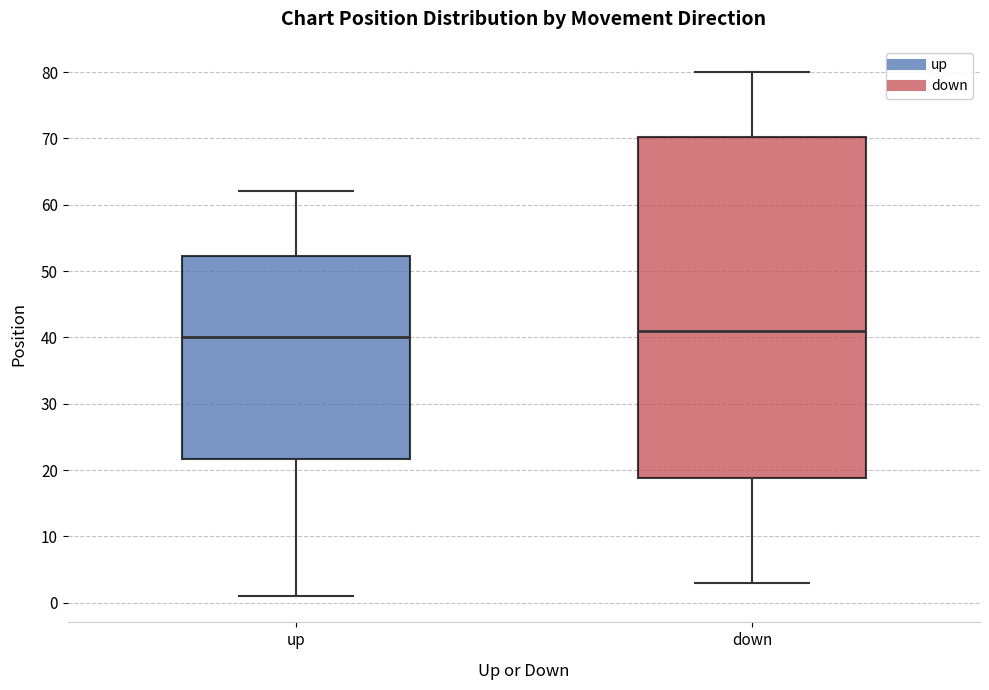

Where is the lower edge of the box for up on the y-axis? The values are not printed on the chart, so give them approximately, as read against the axis.

22